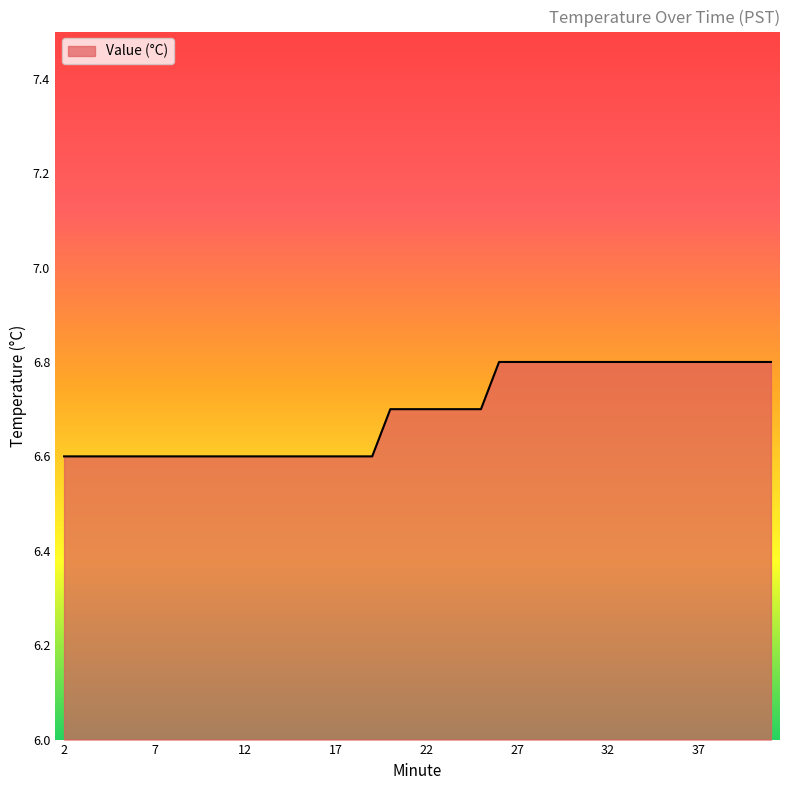

What is the minimum value shown in the chart?

6.6